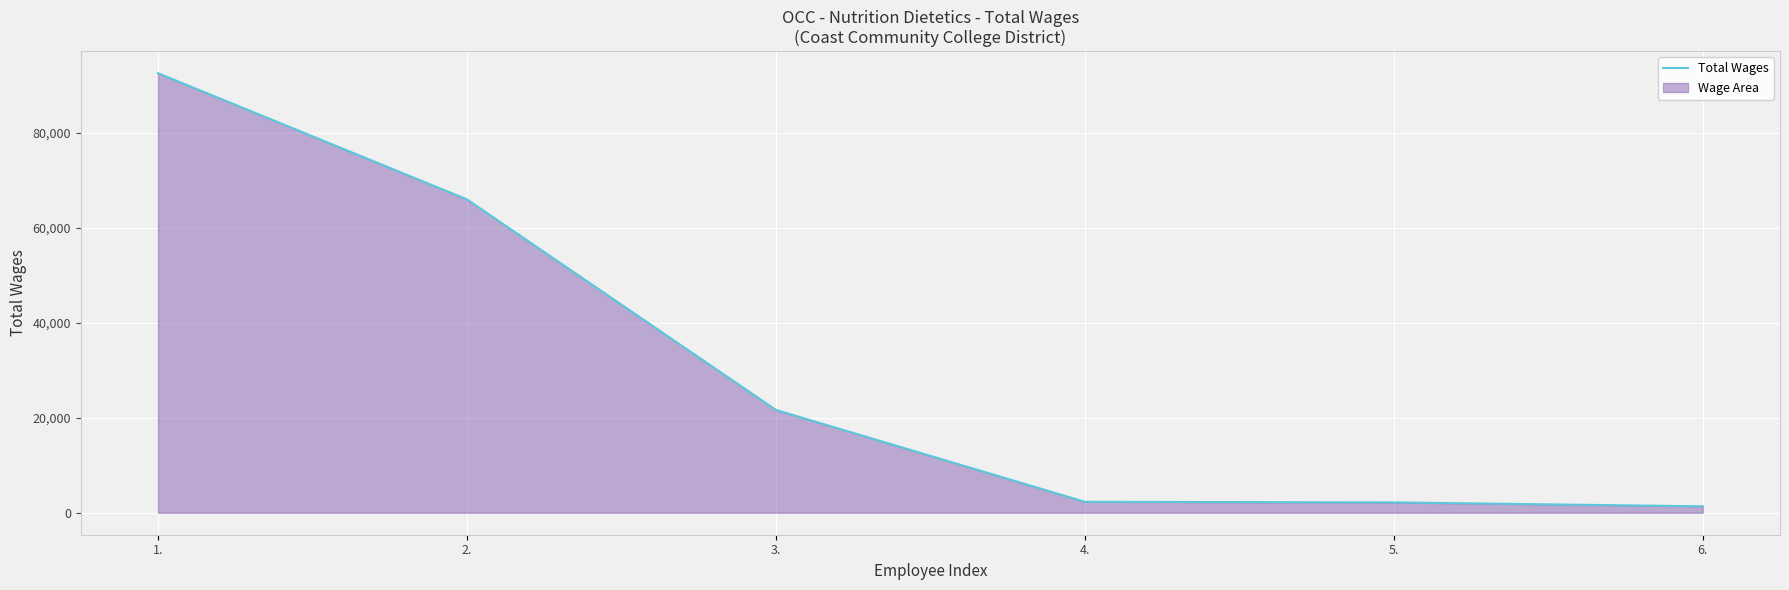

Reading right to left, what are all the values shown in this chart?

1352	2179	2308	21653	65989	92565